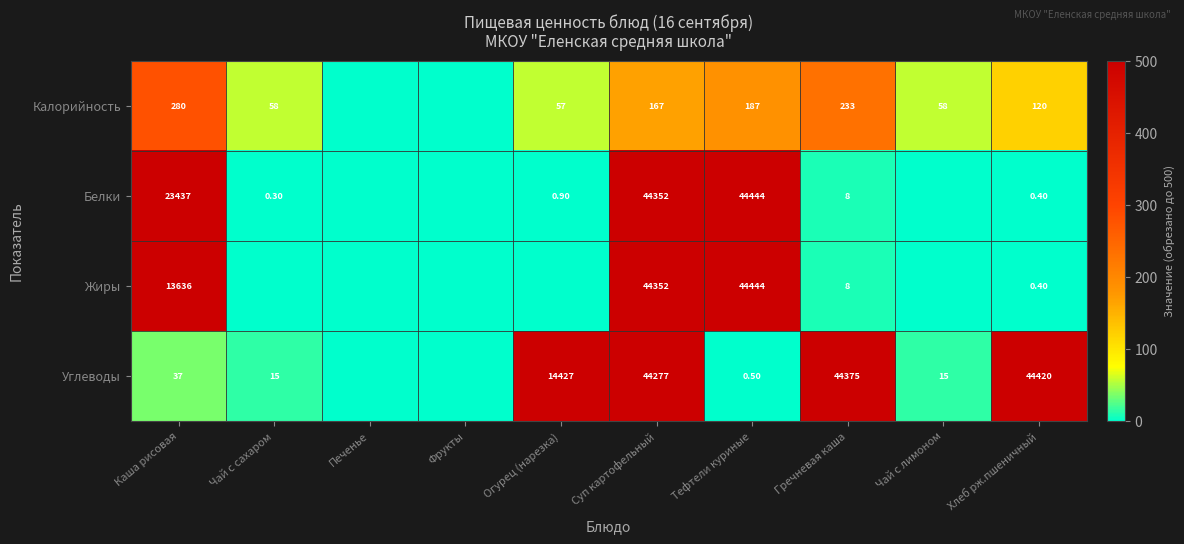

What is the difference between the Углеводы values at Суп картофельный and Хлеб рж.пшеничный?

143.0